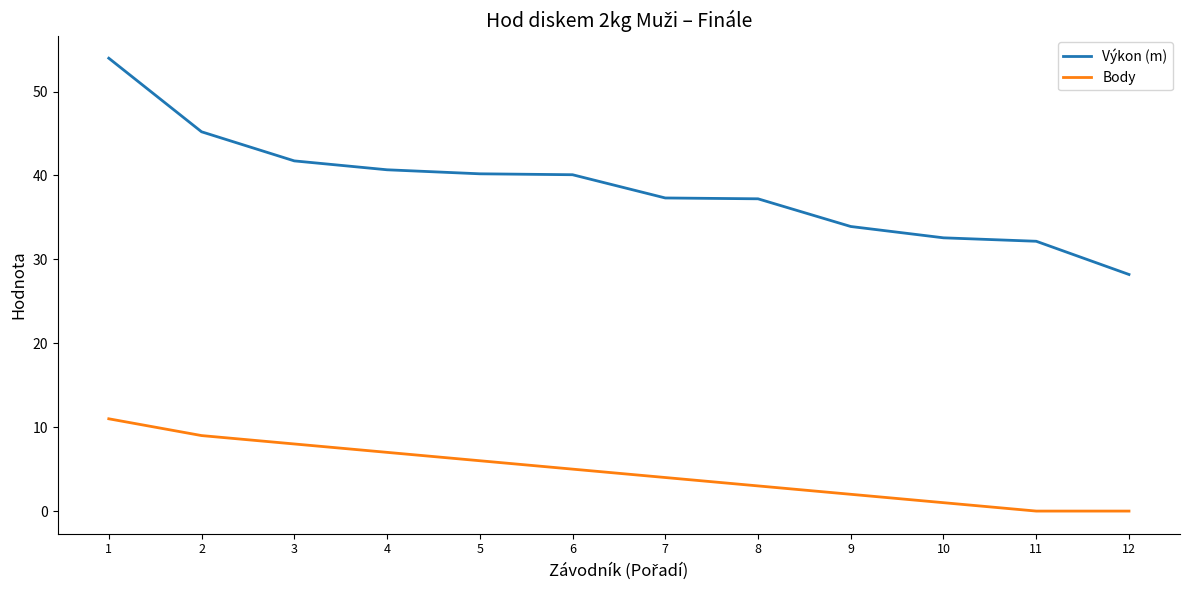

Which series changed the most between 9 and 12?

Výkon (m)